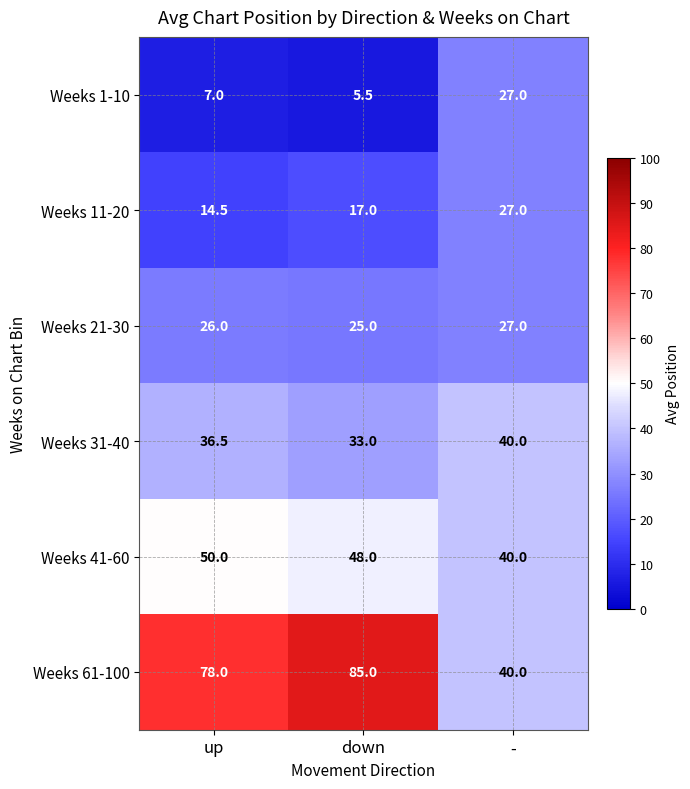

What is the average value of the Weeks 1-10 series?

13.2